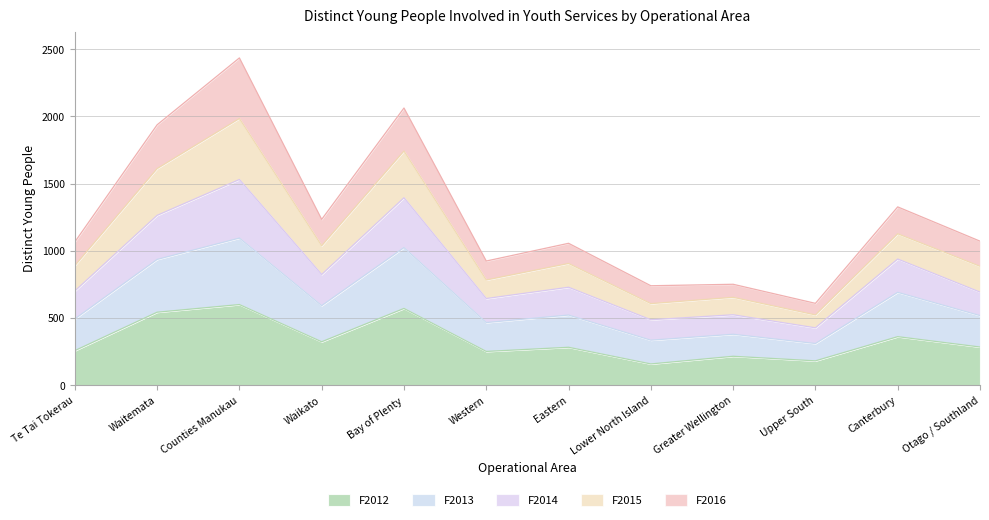

Where is the first local minimum for F2015?

Waikato